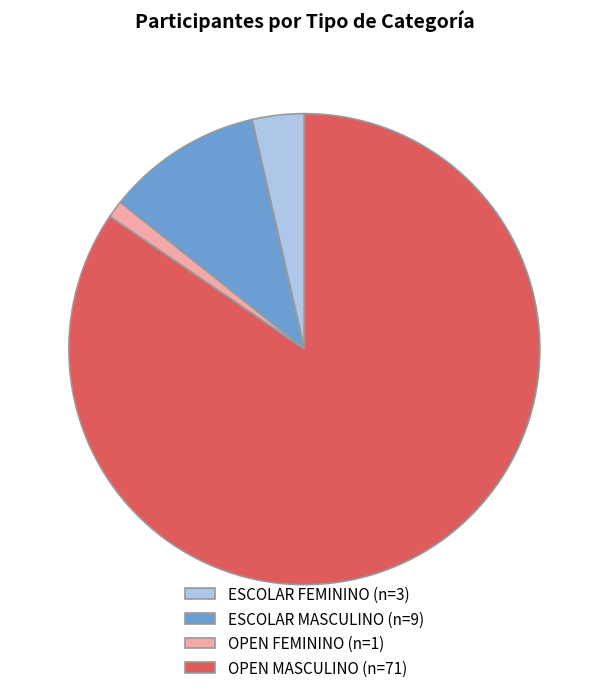

How many slices are in this pie chart?

4